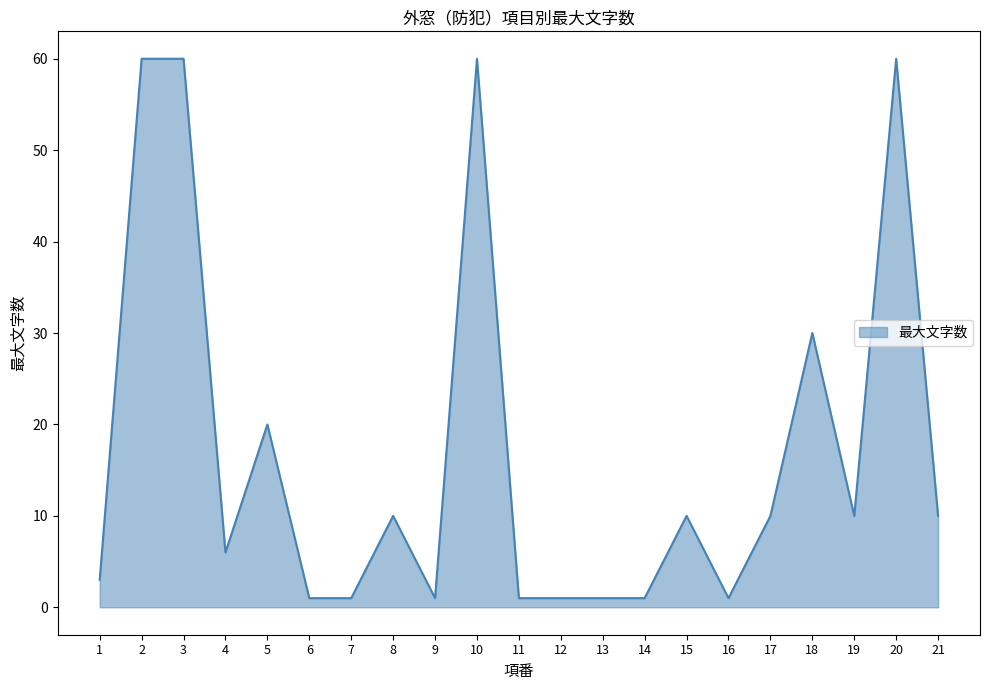

What is the maximum value shown in the chart?

60